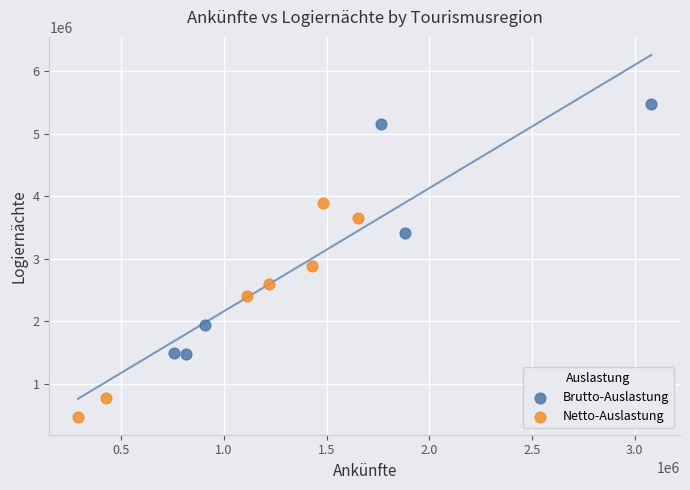

Which series contains the highest Y value?

Brutto-Auslastung